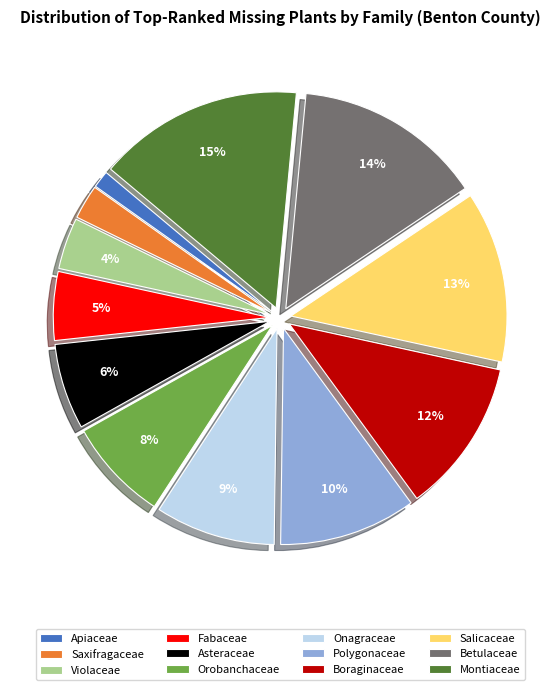

True or false: Orobanchaceae accounts for 1% of the total.

False